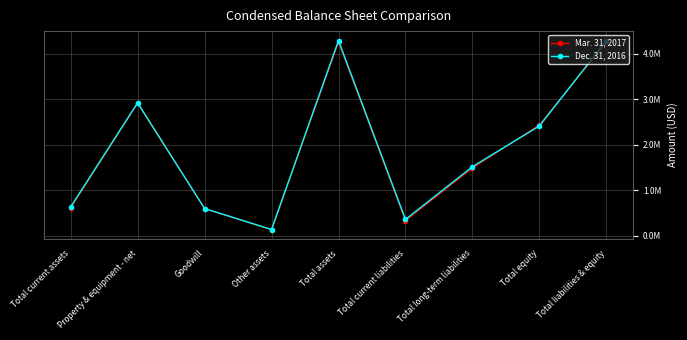

Reading left to right, extract all data points from this chart.

Mar. 31, 2017: Total current assets=609588	Property & equipment - net=2915997	Goodwill=598131	Other assets=133576	Total assets=4257292	Total current liabilities=333536	Total long-term liabilities=1490083	Total equity=2433673	Total liabilities & equity=4257292
Dec. 31, 2016: Total current assets=632951	Property & equipment - net=2921374	Goodwill=598131	Other assets=137439	Total assets=4289895	Total current liabilities=358338	Total long-term liabilities=1518690	Total equity=2412867	Total liabilities & equity=4289895